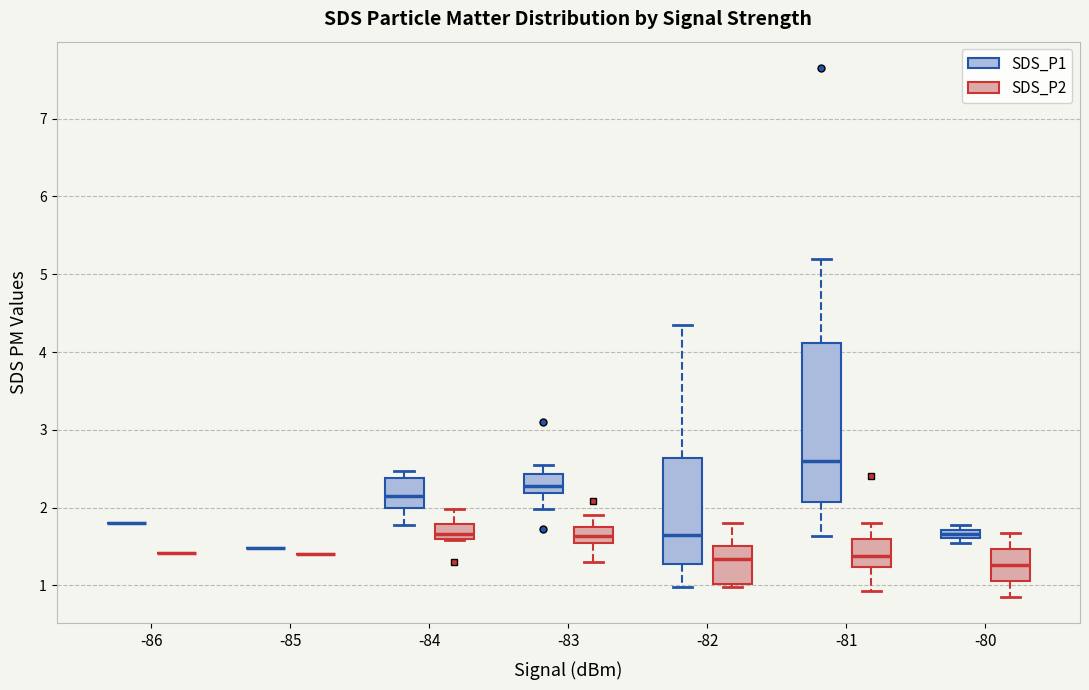

Which box is the tallest, from its lower edge to its upper edge?

-81 (SDS_P1)